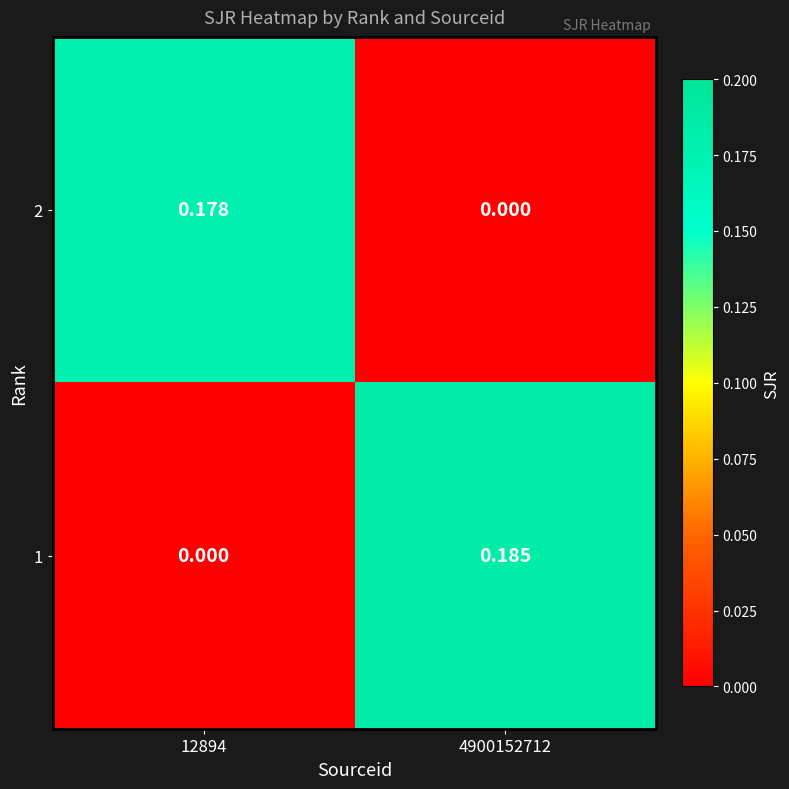

Count the number of categories in the chart.

2